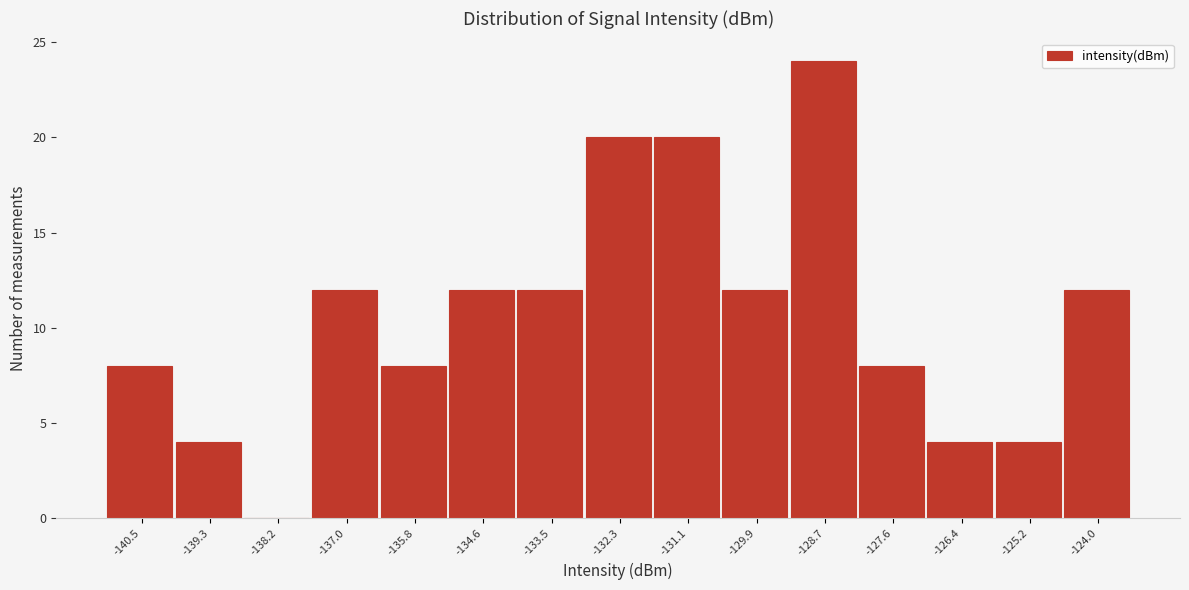

Reading left to right, list all the values displayed in this chart.

-140.5=8	-139.3=4	-138.2=0	-137.0=12	-135.8=8	-134.6=12	-133.5=12	-132.3=20	-131.1=20	-129.9=12	-128.7=24	-127.6=8	-126.4=4	-125.2=4	-124.0=12